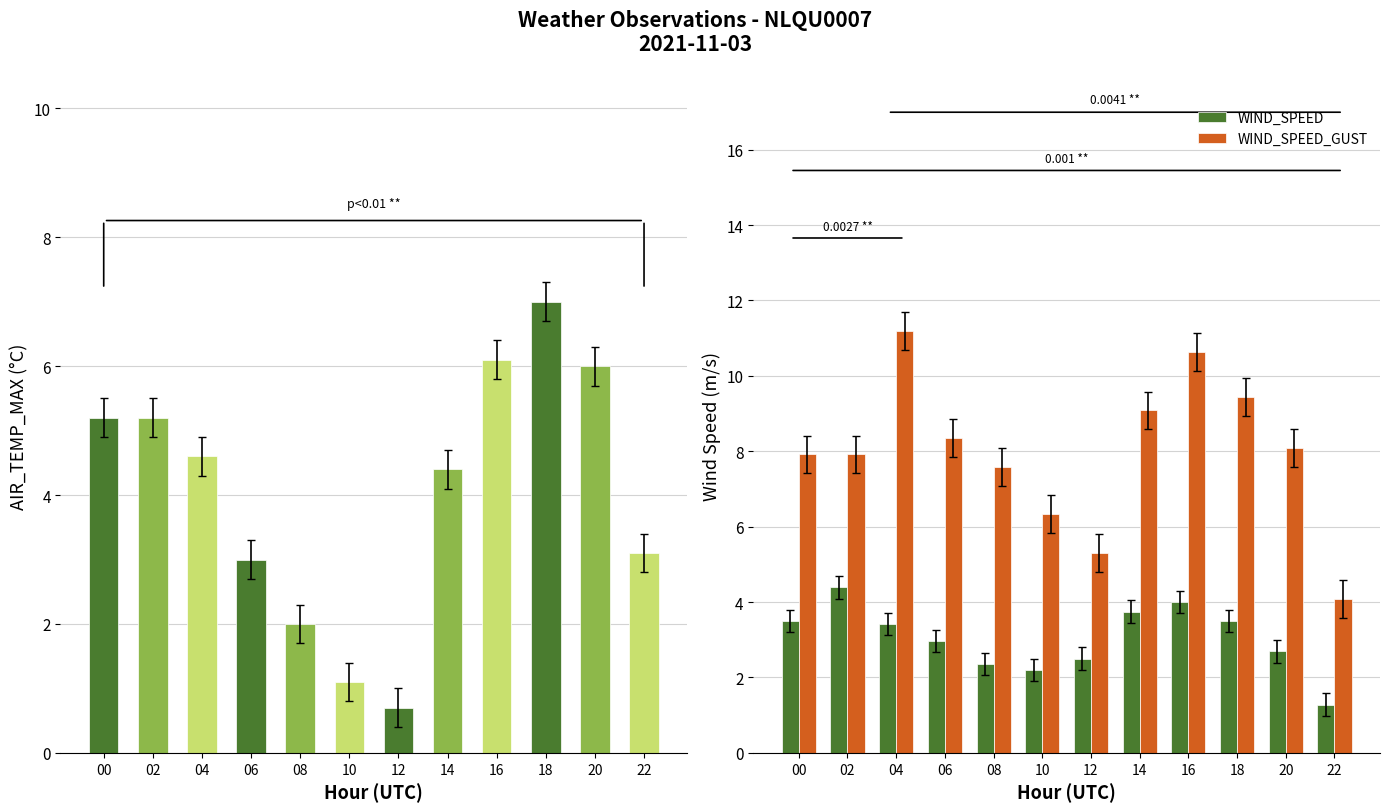

What is the lowest value of the WIND_SPEED series?

1.3